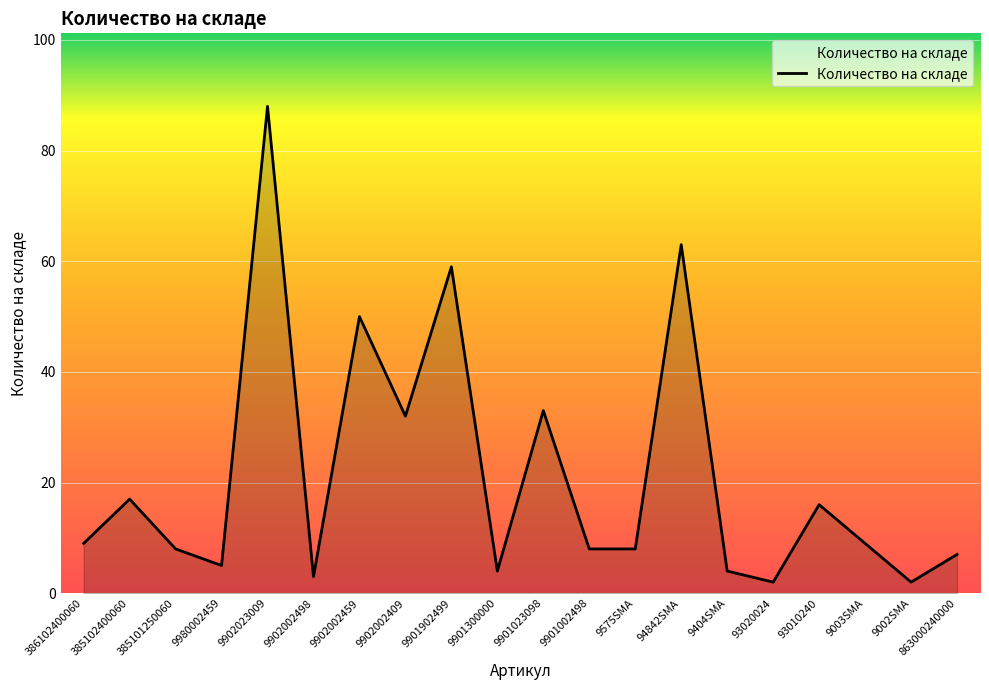

How many lines are shown in the chart?

1